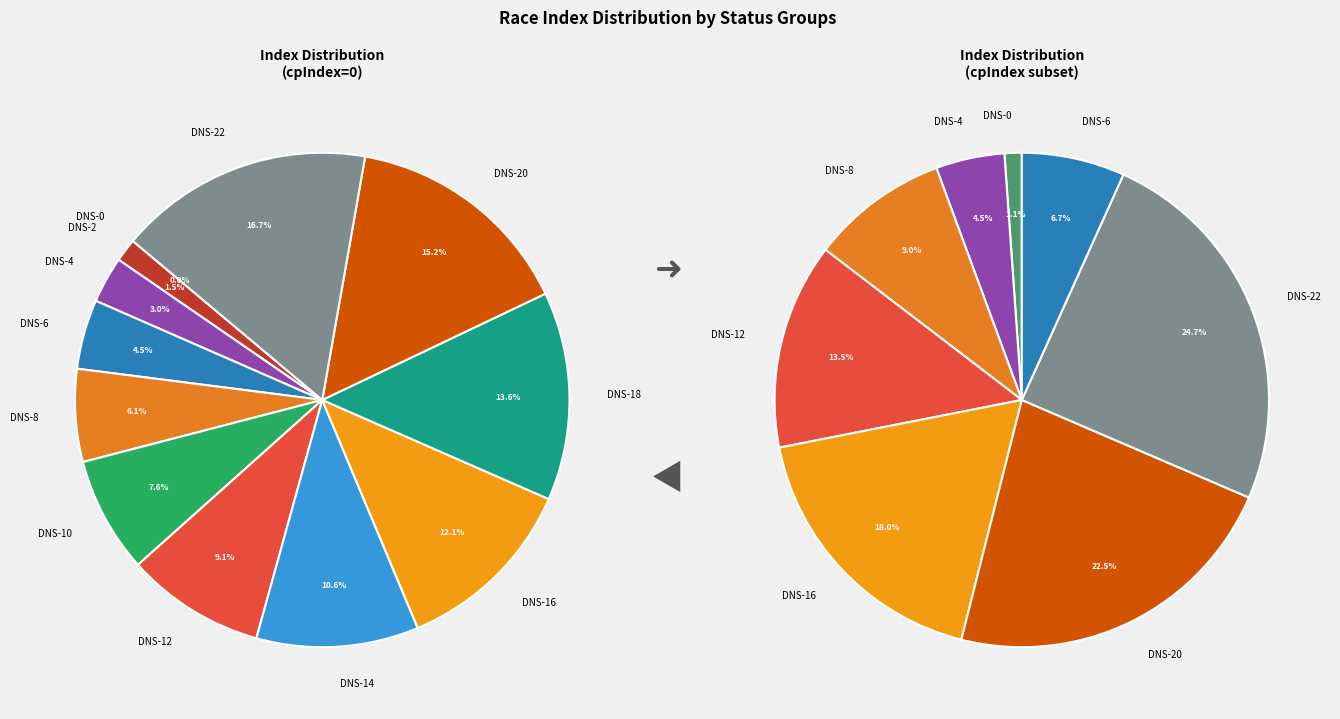

Rank the categories by value from lowest to highest.

DNS-0, DNS-2, DNS-4, DNS-6, DNS-8, DNS-10, DNS-12, DNS-14, DNS-16, DNS-18, DNS-20, DNS-22